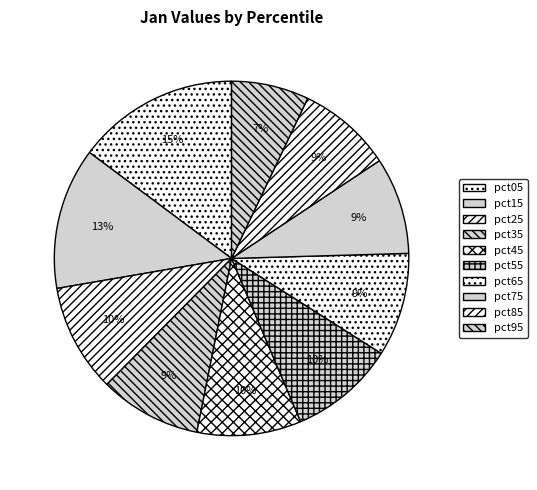

Does any single category account for the majority?

No